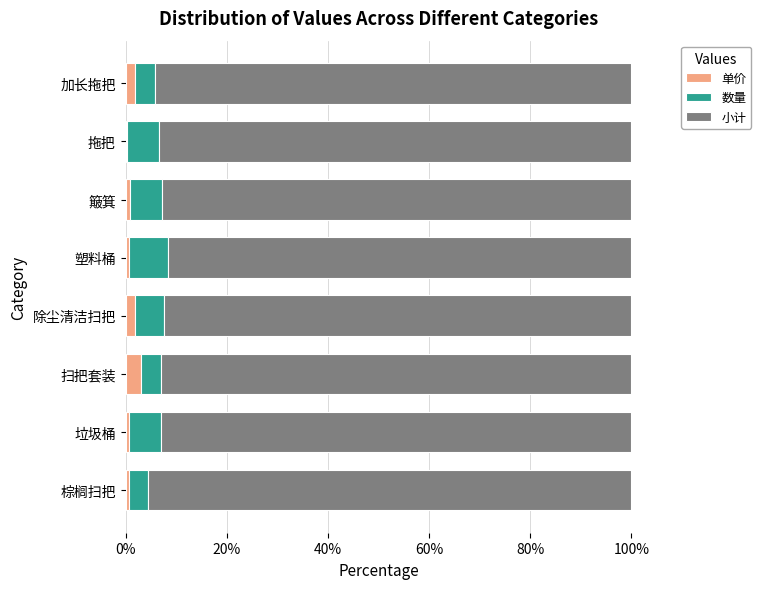

What is the average value of the 单价 series?

1.3